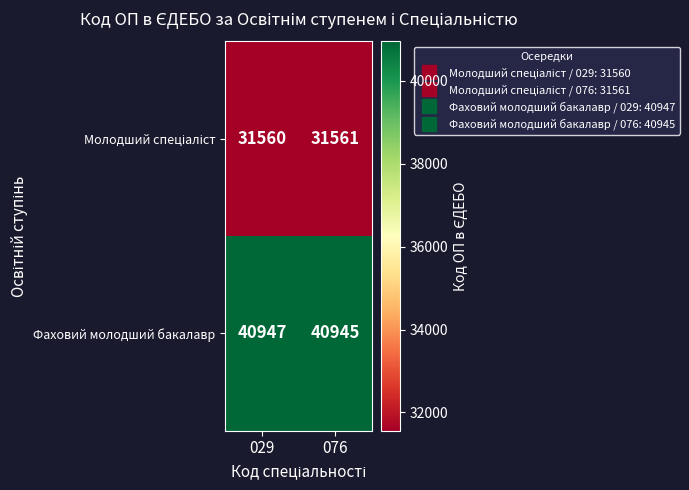

List the labels in order of Фаховий молодший бакалавр value, largest first.

029, 076